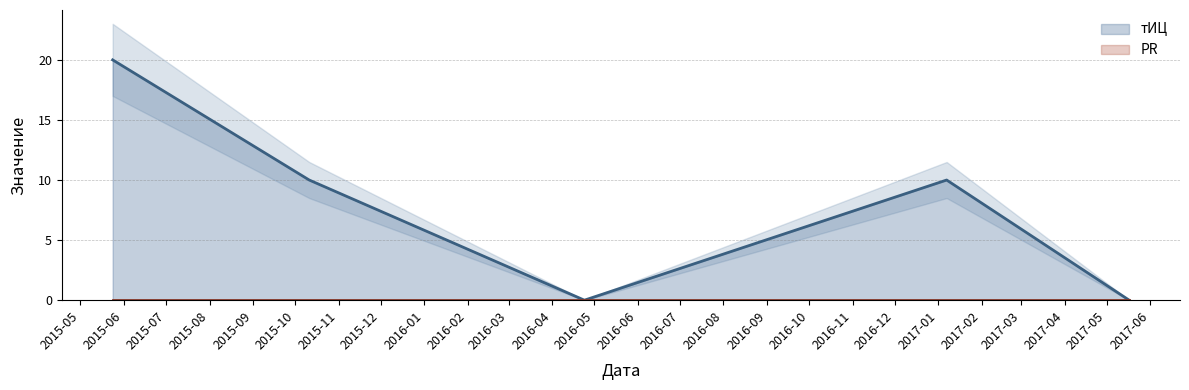

Which has a higher value, 2017-05-17 or 2017-01-07?

2017-01-07